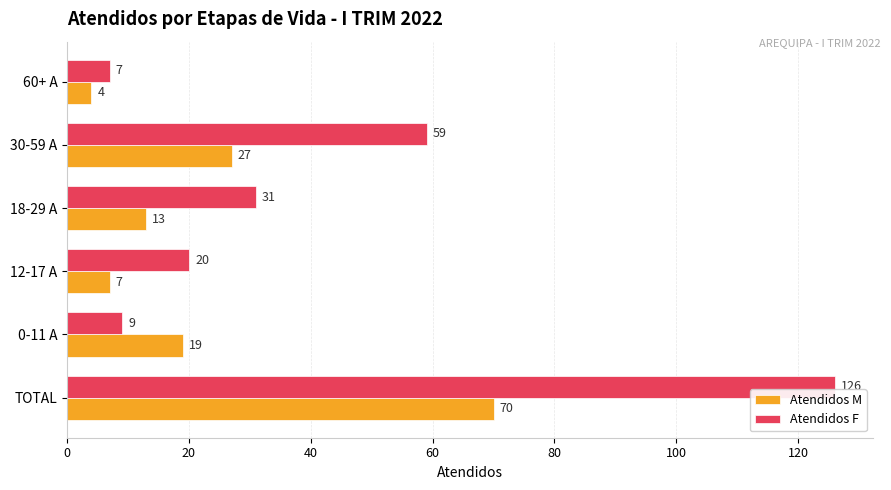

What is the difference between the Atendidos M values at 12-17 A and 30-59 A?

20